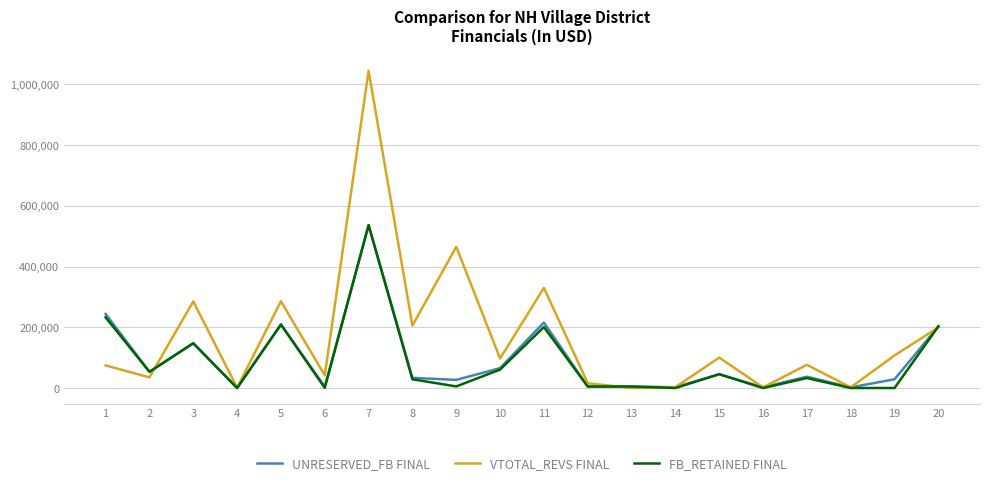

True or false: VTOTAL_REVS FINAL has more than 2 points higher than both neighbors.

True